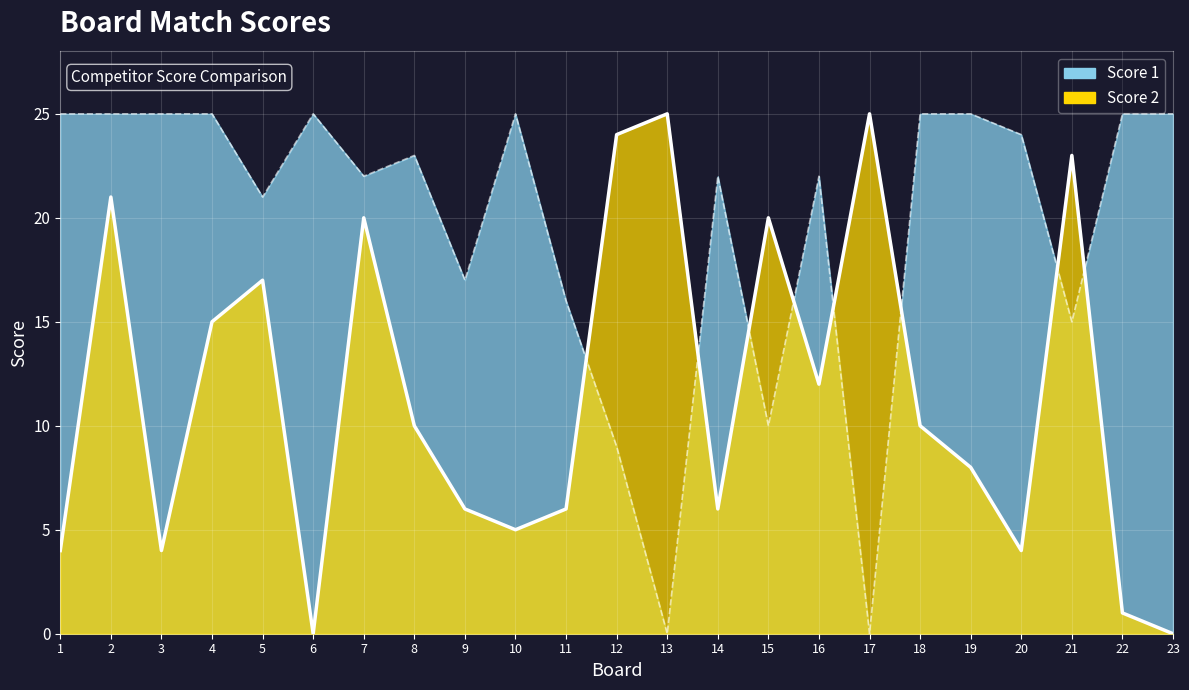

How many values in the Score 1 series are below 23?

11